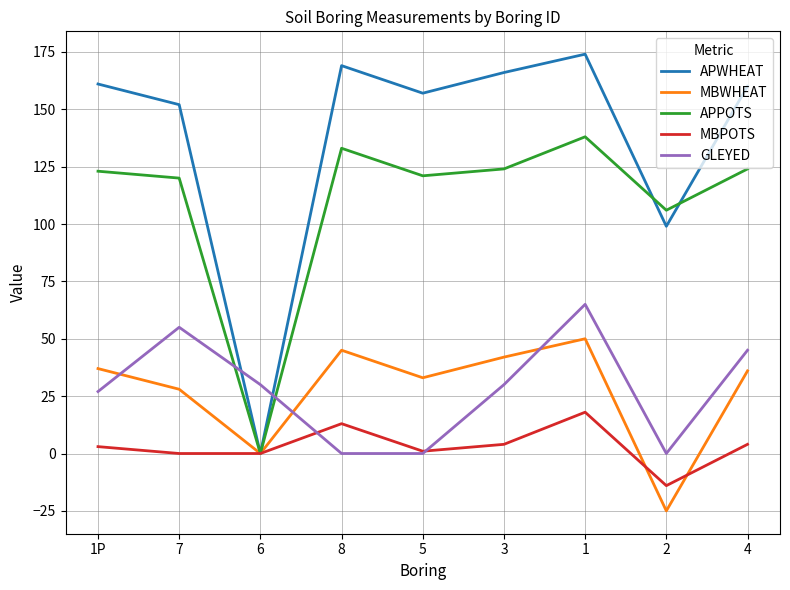

What are all the series names shown in the legend?

APWHEAT, MBWHEAT, APPOTS, MBPOTS, GLEYED